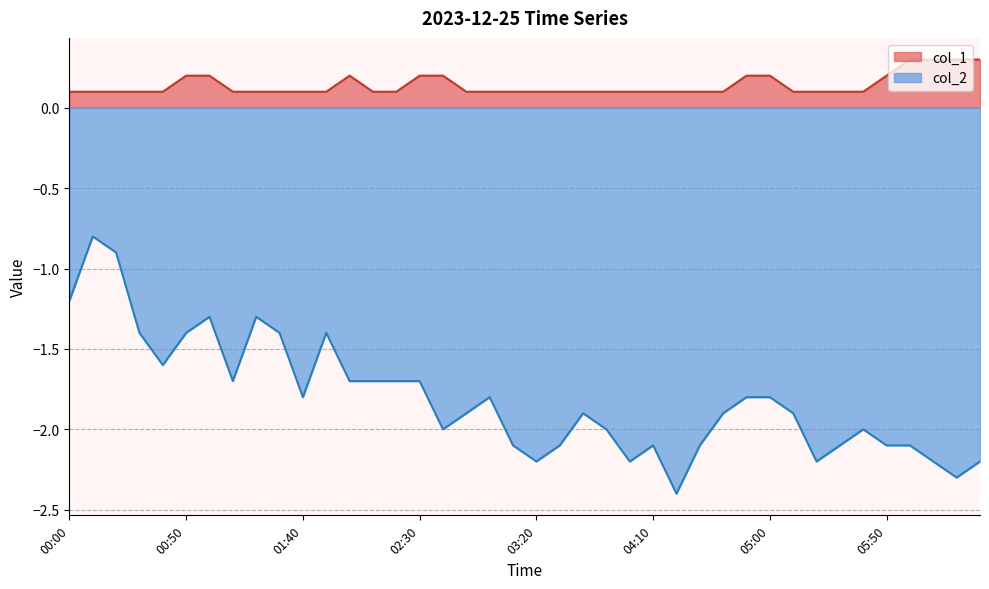

What is the difference between the col_2 values at 04:30 and 03:50?

0.1